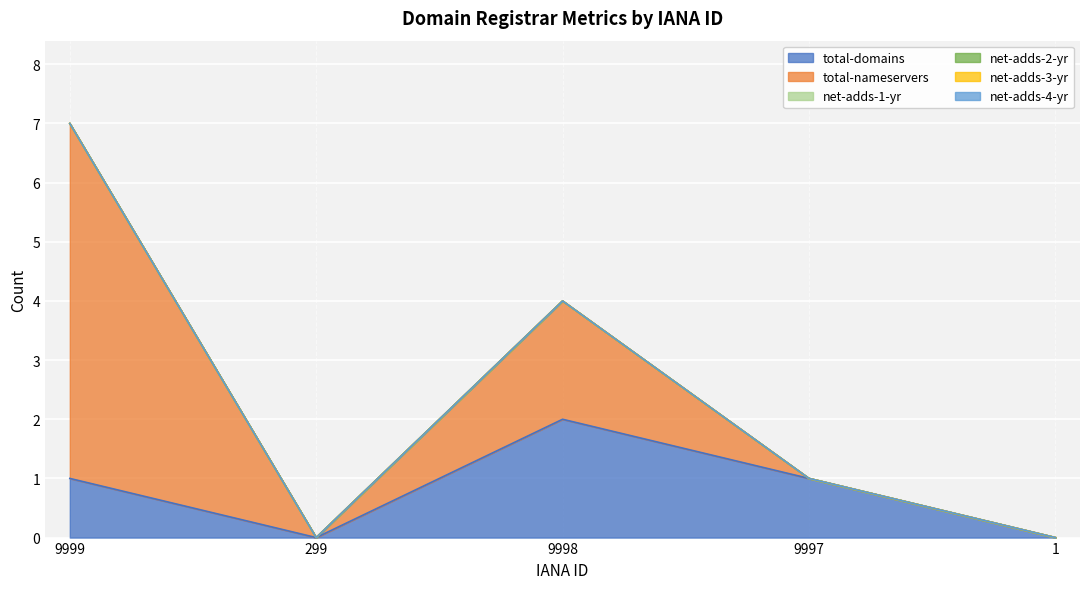

What are all the series names shown in the legend?

total-domains, total-nameservers, net-adds-1-yr, net-adds-2-yr, net-adds-3-yr, net-adds-4-yr